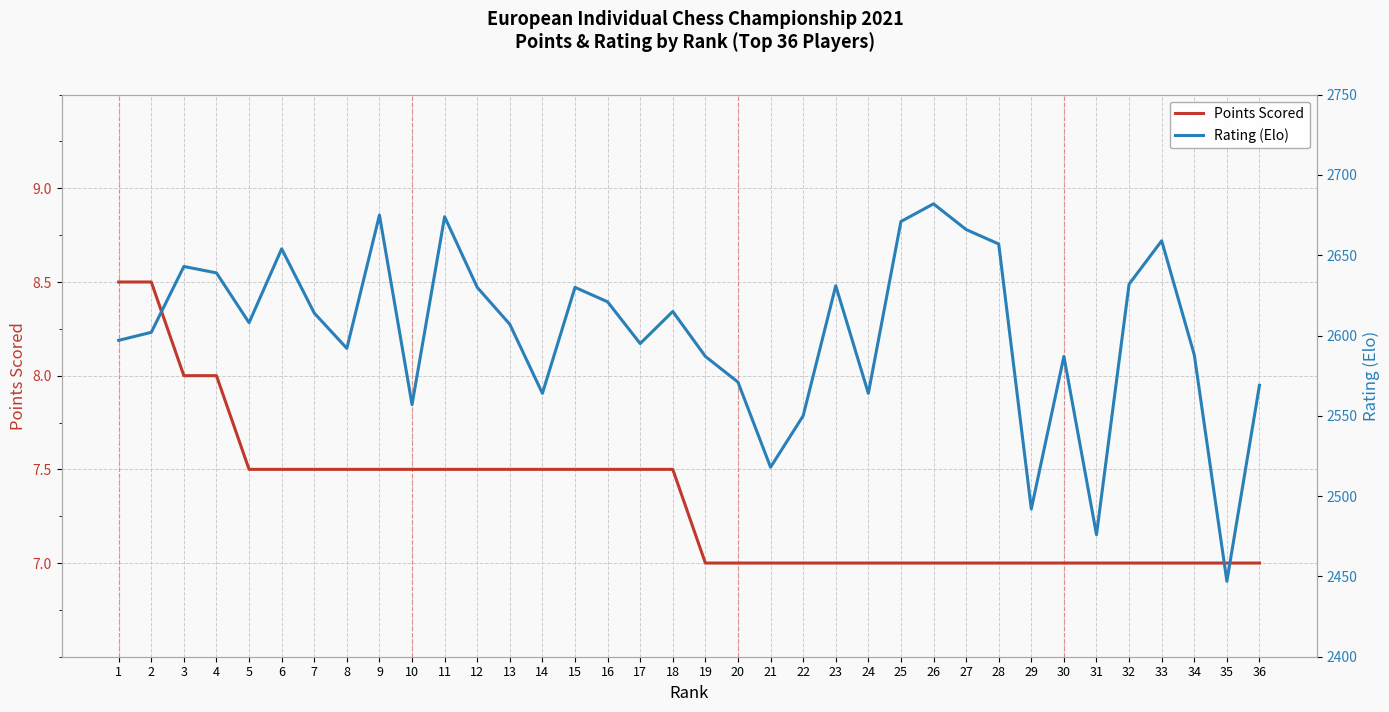

Which label corresponds to the smallest value in the chart?

19